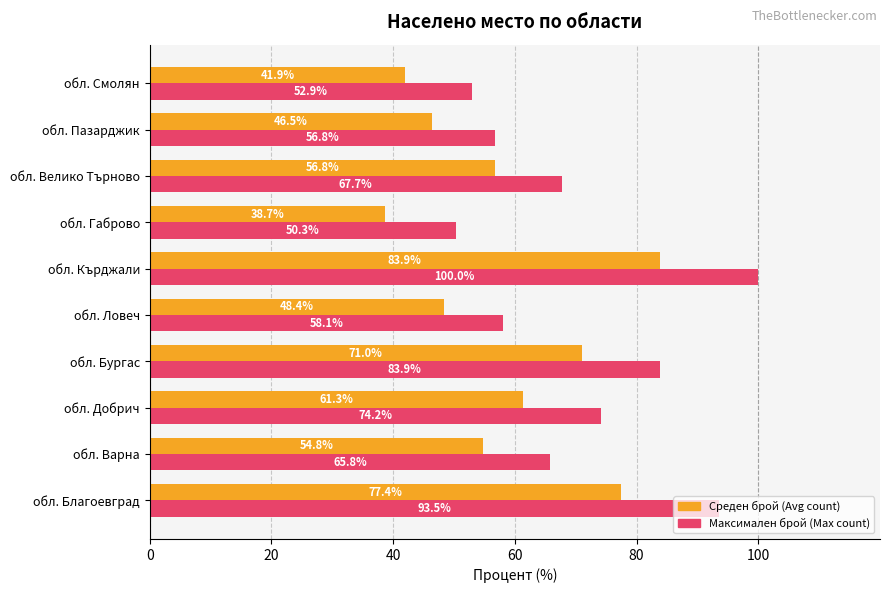

At which label is Среден брой (Avg count) closest to 61?

обл. Добрич